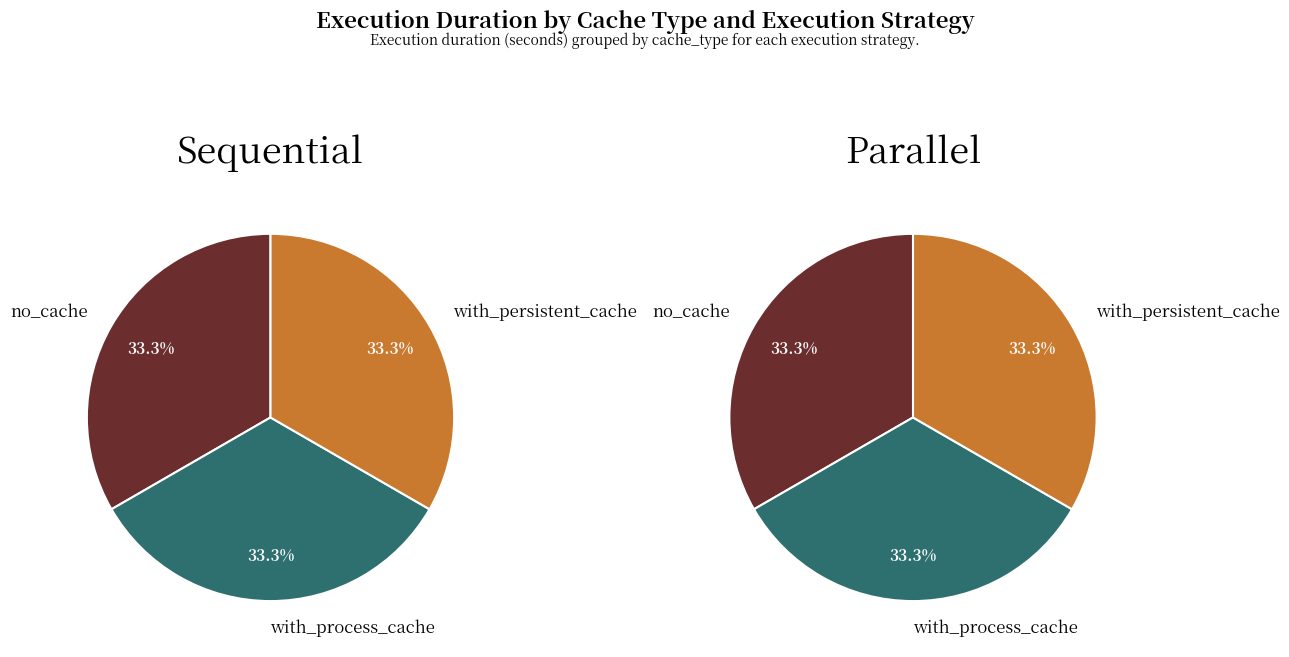

Which category has the biggest portion of the pie?

no_cache